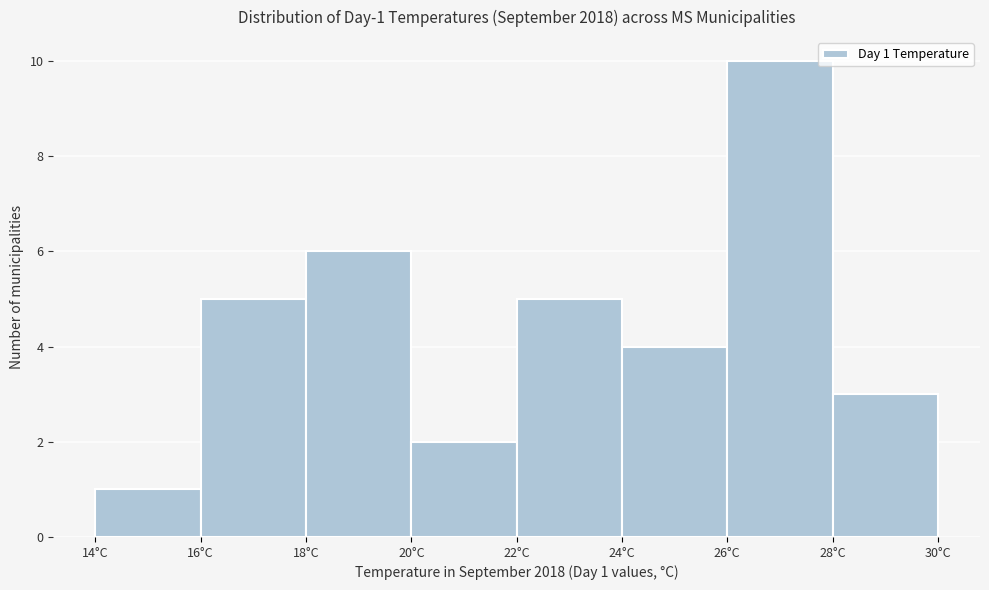

Over which range of the x-axis is the bar tallest?

26 to 28